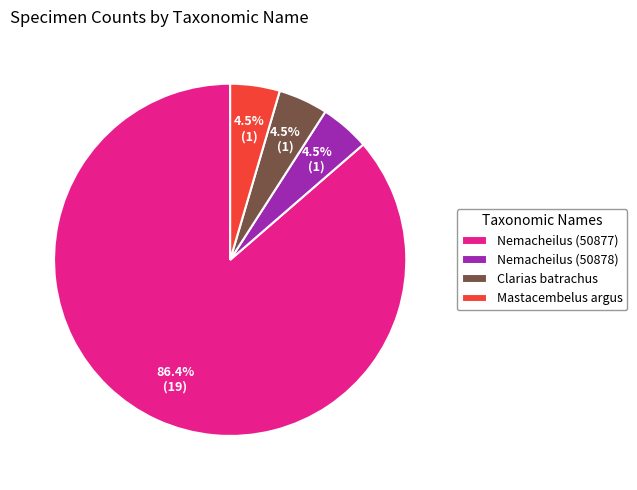

Which slice is the largest?

Nemacheilus (50877)